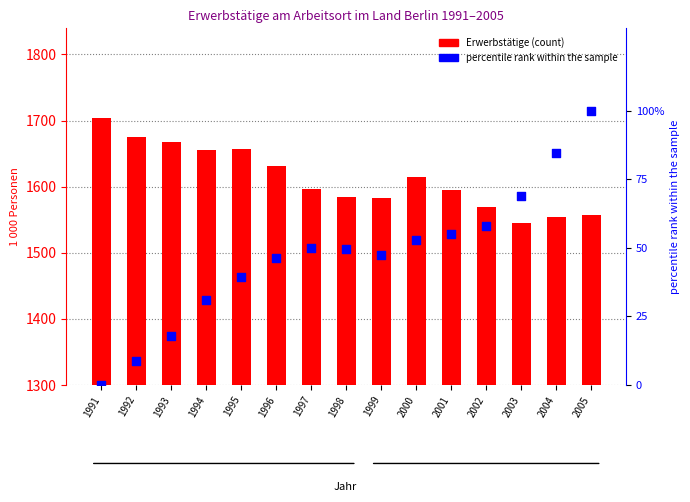

Which series has the largest Y range (max minus min)?

Erwerbstätige